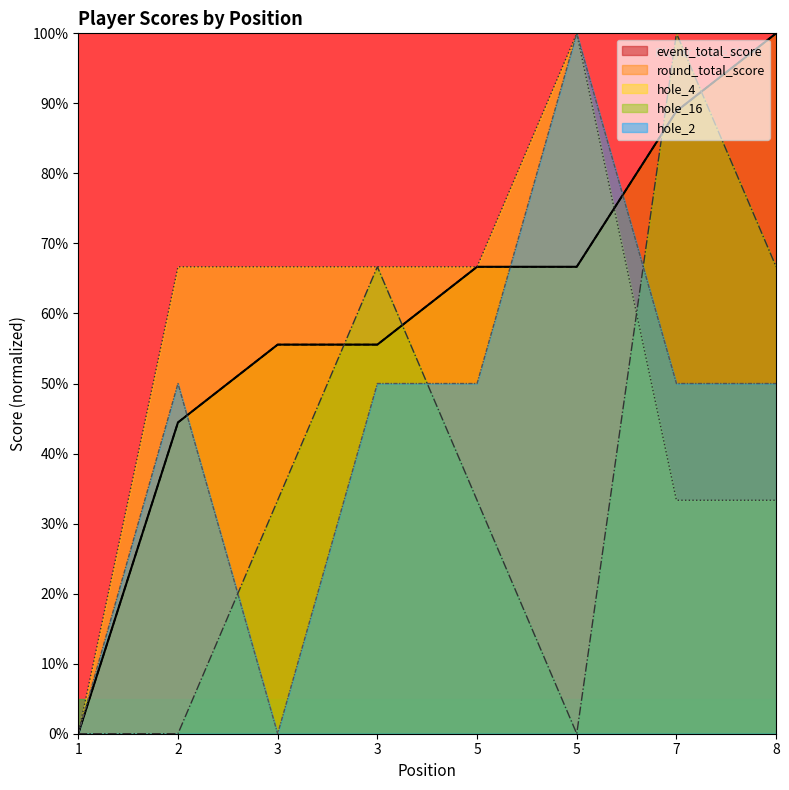

What is the average value of the round_total_score series?

59.7